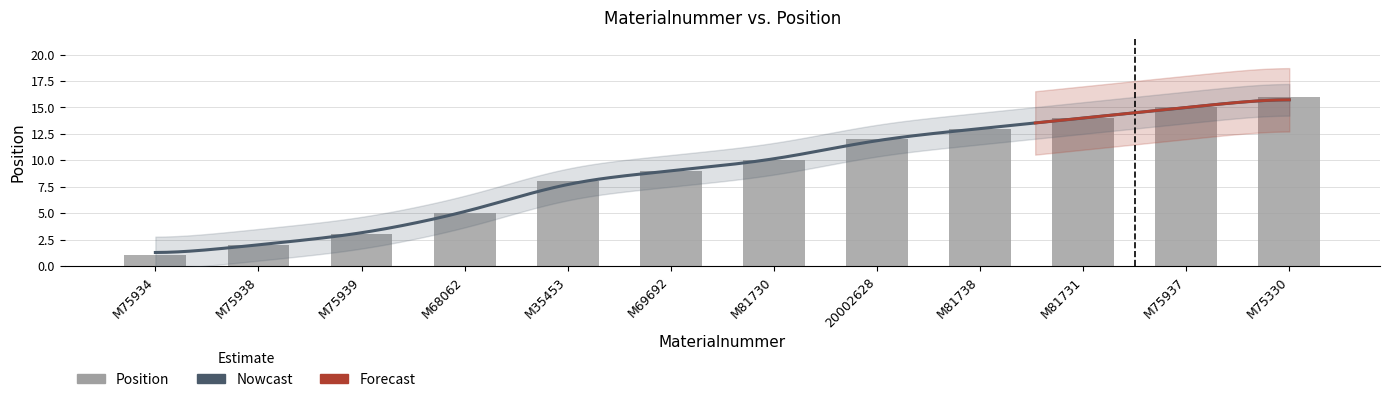

What is the difference between the maximum and second lowest values?

14